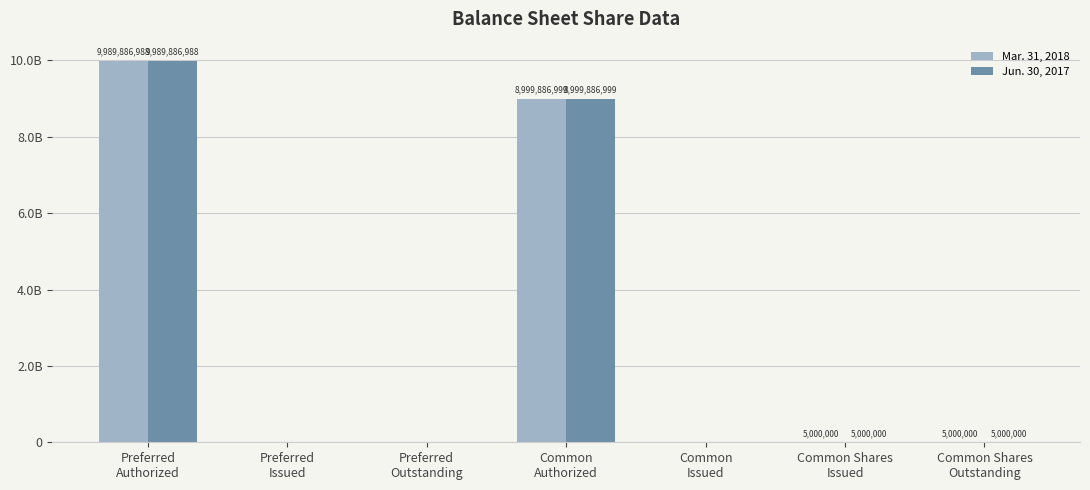

Does the chart contain stacked bars?

No